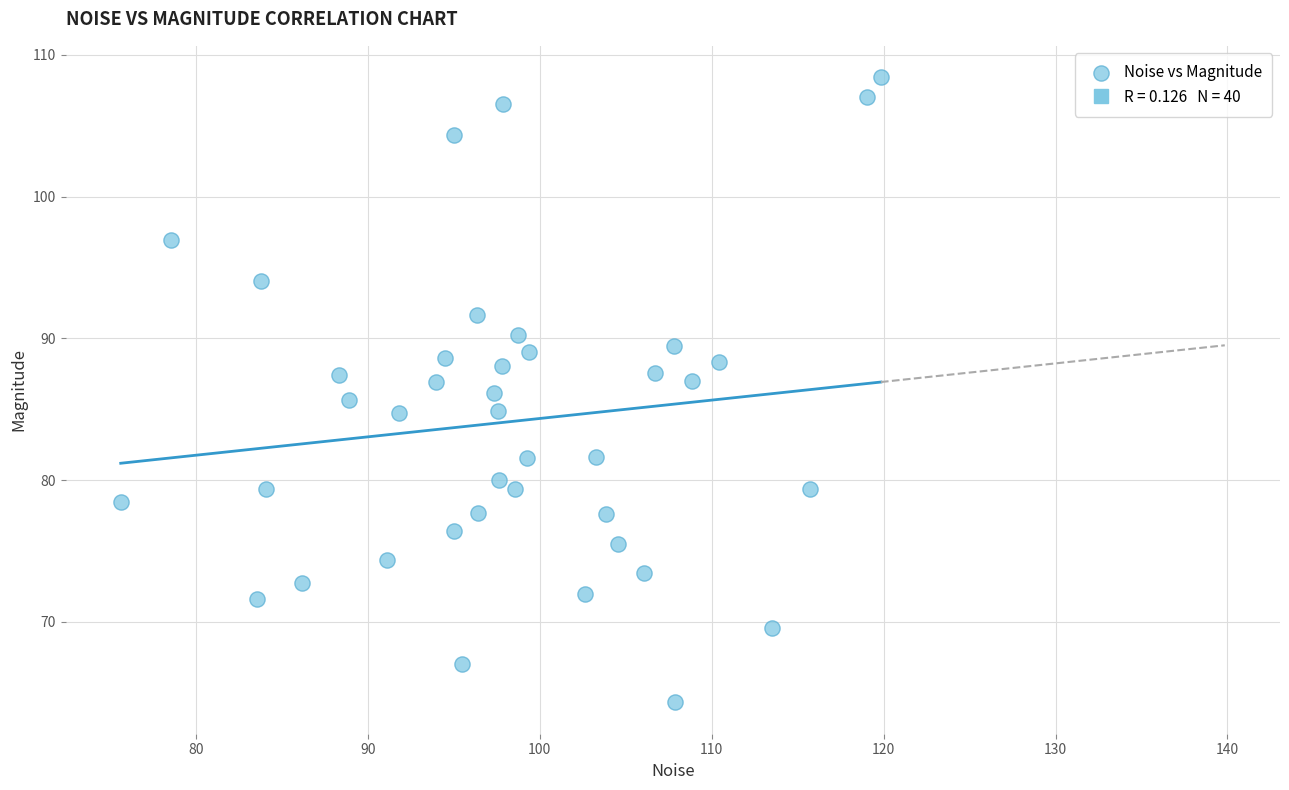

What is the range of X values (max minus min)?

44.2